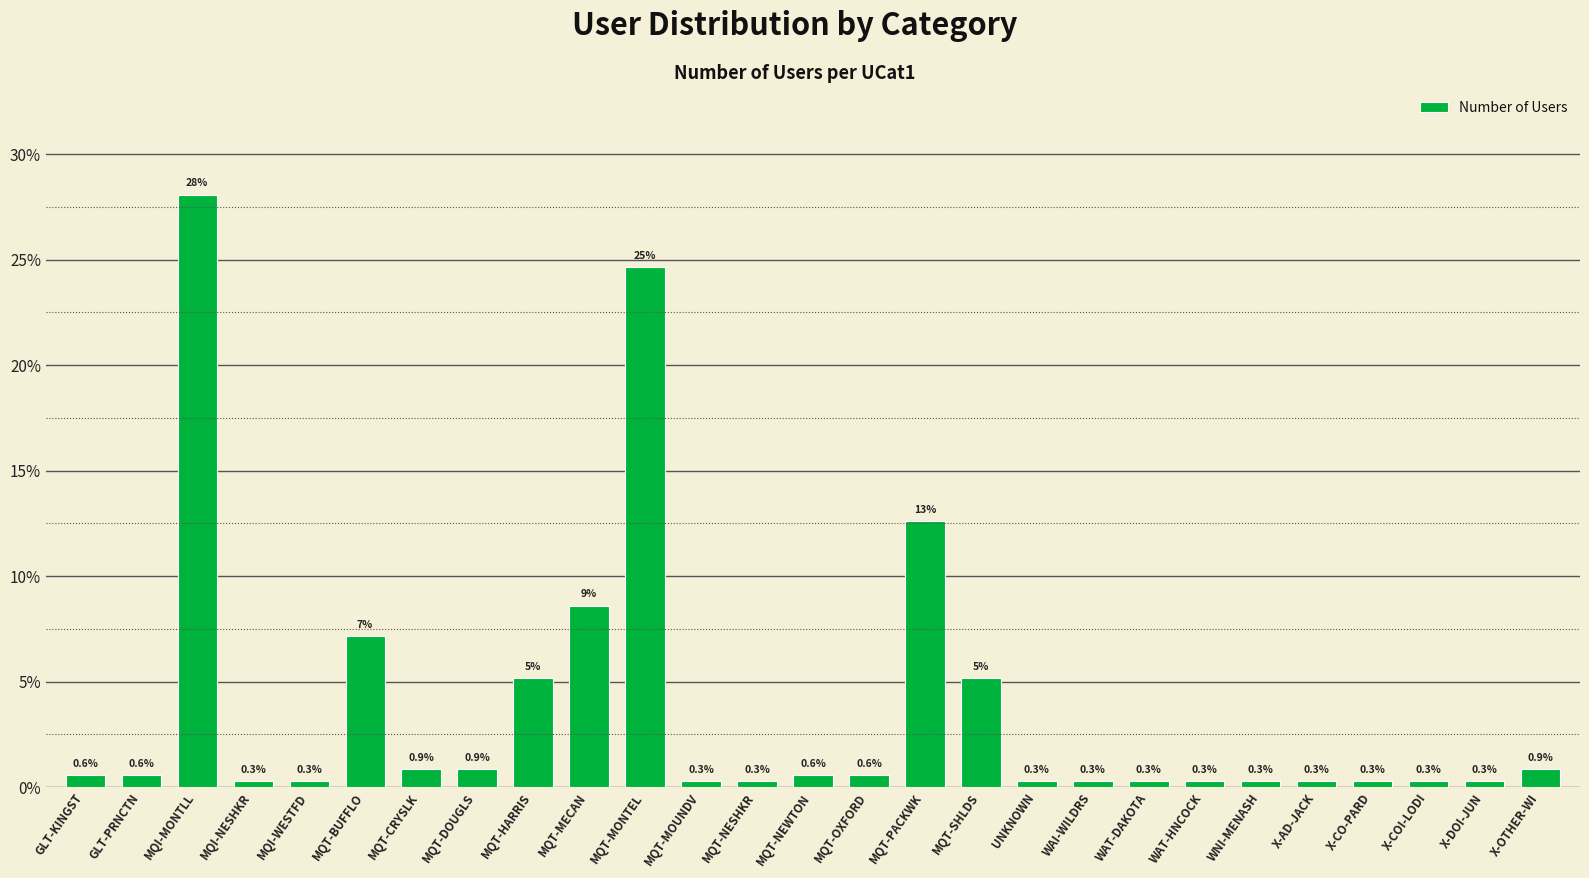

What is the sum of all values?

100.0